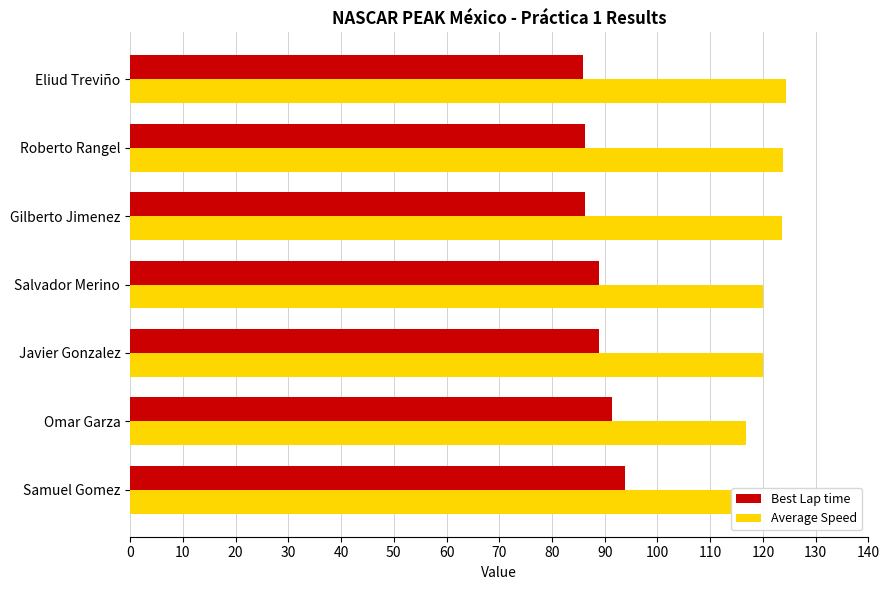

What are all the series names shown in the legend?

Best Lap time, Average Speed